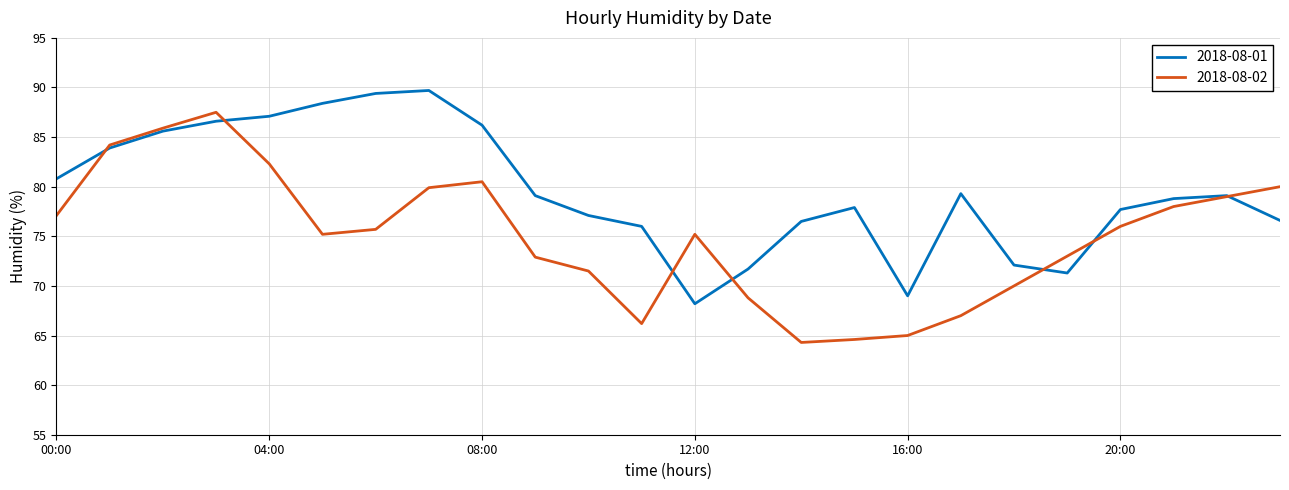

What is the smallest value displayed?

64.3